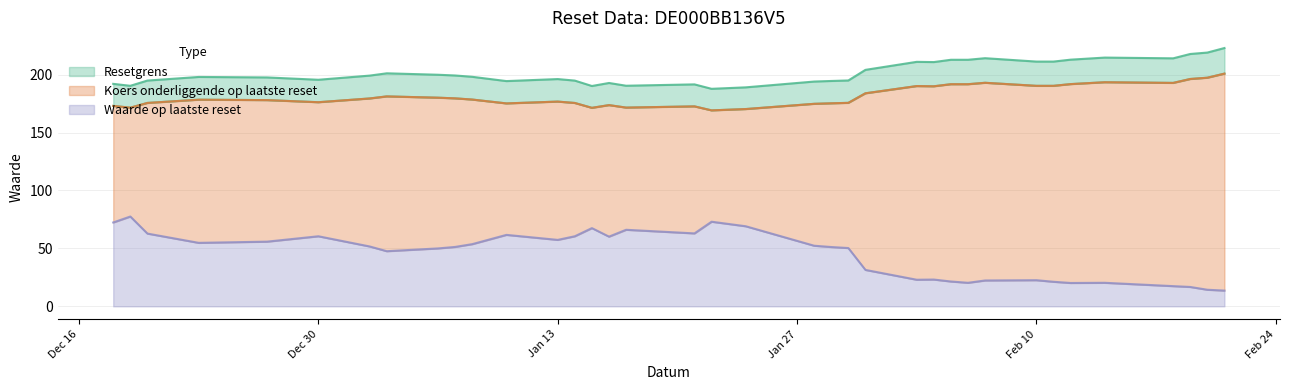

List the labels in order of Waarde op laatste reset value, largest first.

35, 18, 36, 17, 22, 20, 19, 34, 25, 23, 31, 21, 24, 32, 33, 26, 16, 30, 27, 15, 14, 28, 29, 13, 11, 12, 7, 8, 10, 6, 4, 9, 5, 3, 2, 1, 0